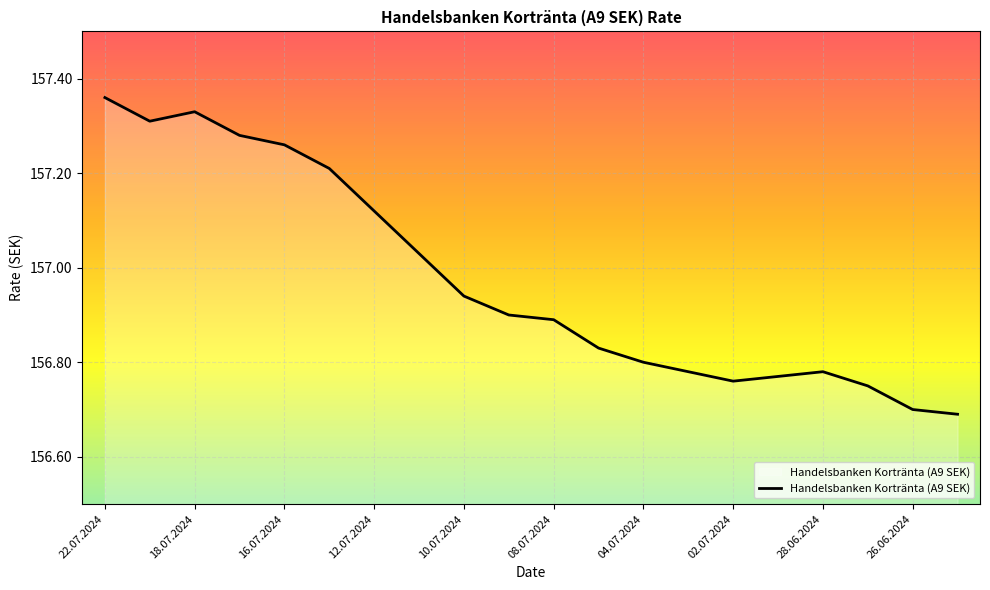

What is the minimum value shown in the chart?

156.7